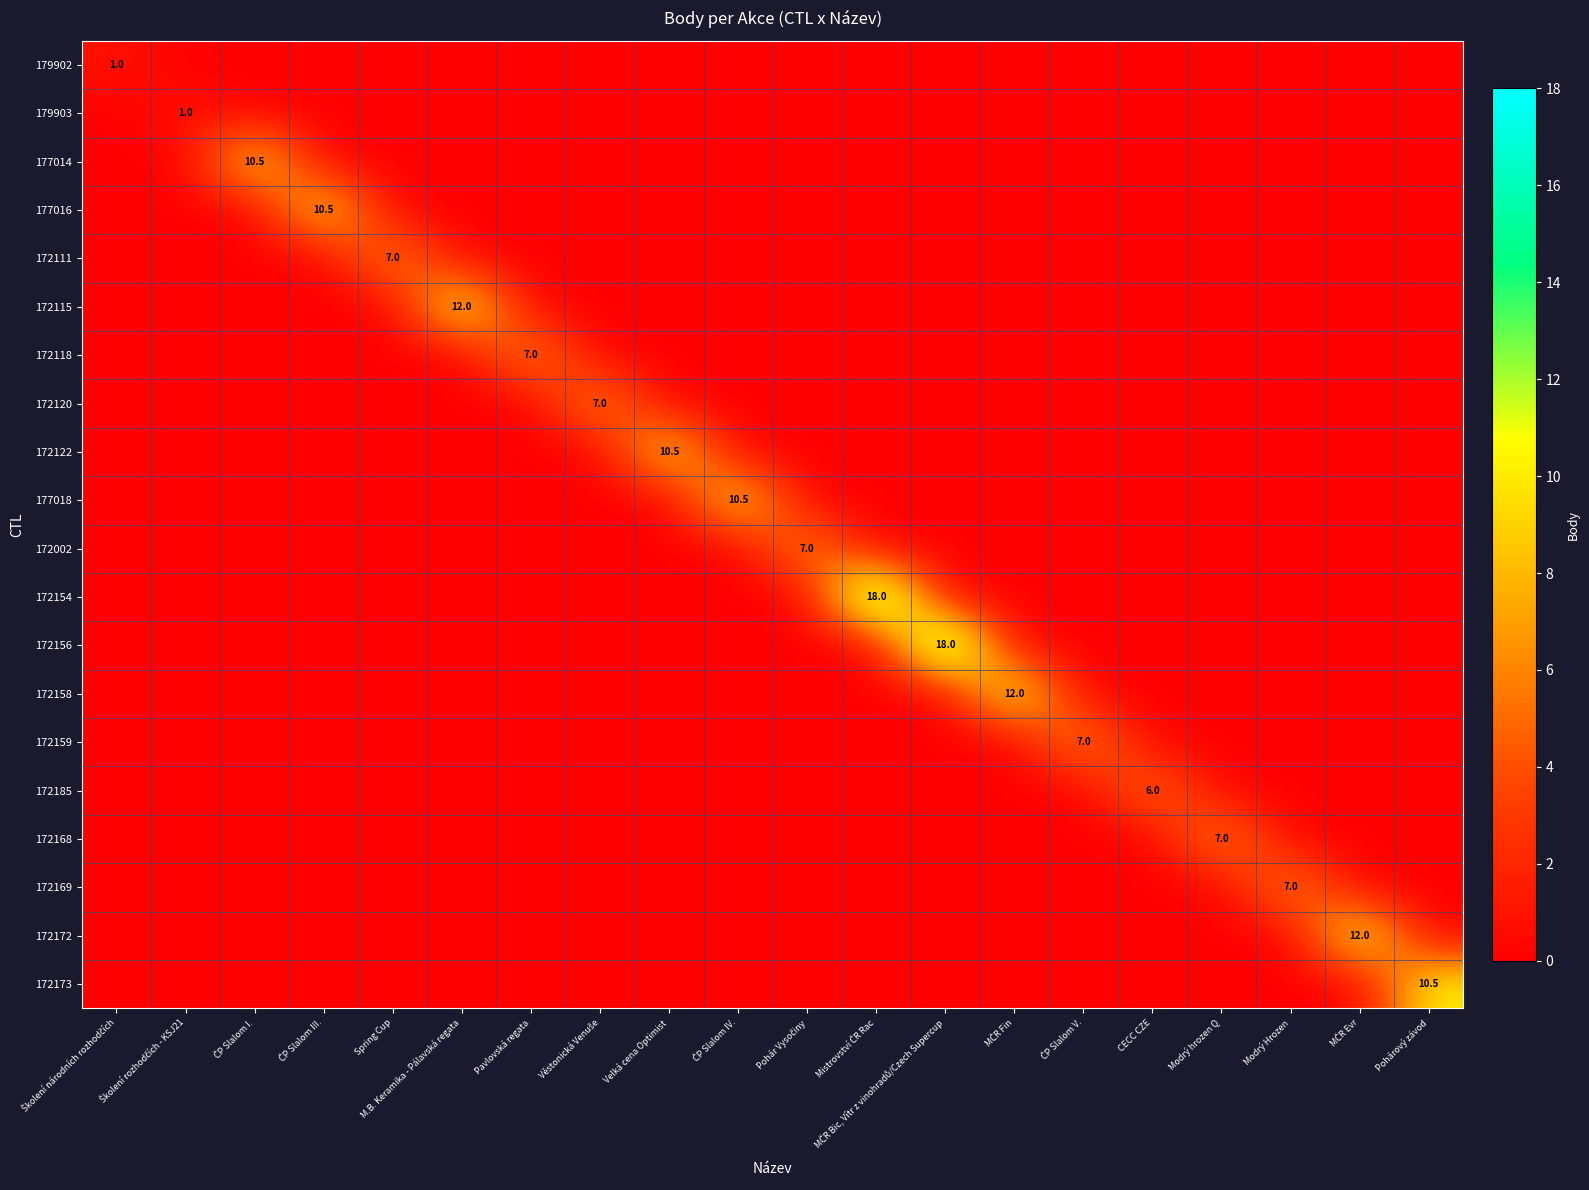

Rank the categories by 172154 value from lowest to highest.

Školení národních rozhodčích, Školení rozhodčích - KSJ21, ČP Slalom I., ČP Slalom III., Spring Cup, M.B. Keramika - Pálavská regata, Pavlovská regata, Věstonická Venuše, Velká cena Optimist, ČP Slalom IV., Pohár Vysočiny, MČR Bic, Vítr z vinohradů/Czech Supercup, MČR Fin, ČP Slalom V., CECC CZE, Modrý hrozen Q, Modrý Hrozen, MČR Evr, Pohárový závod, Mistrovství ČR Rac